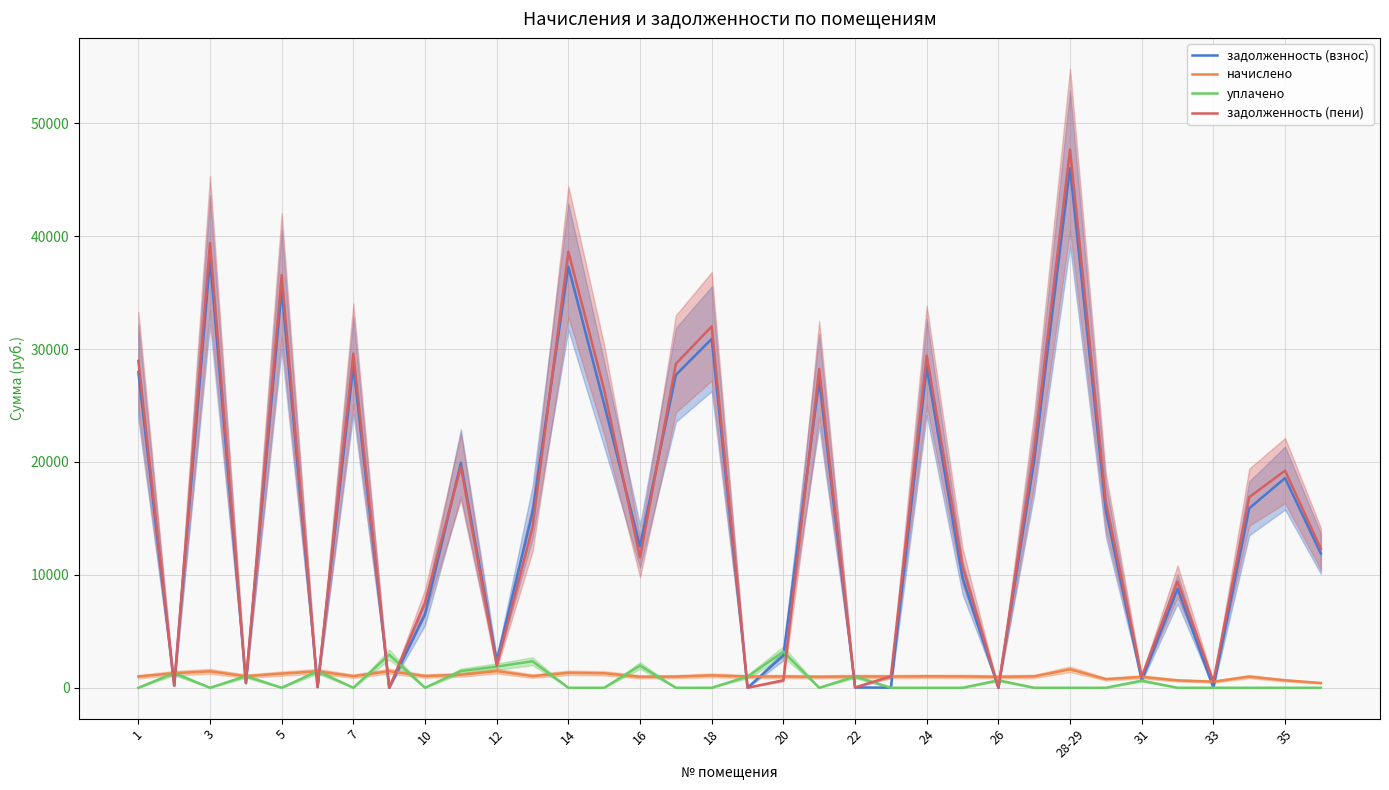

Is it true that уплачено equals 1464.4 at 27?

False